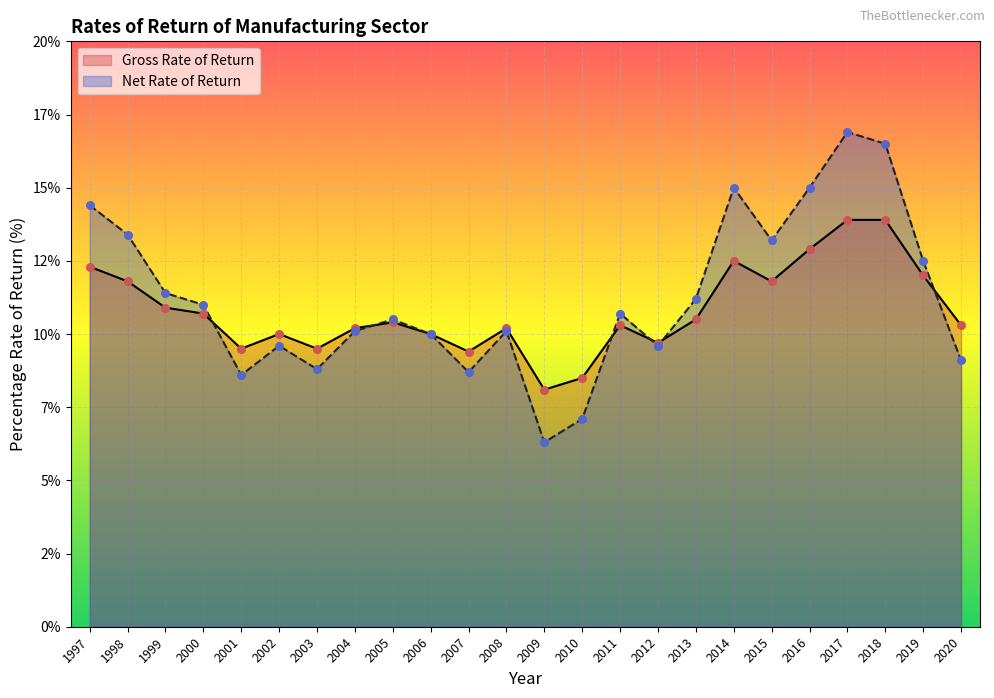

What are all the series names shown in the legend?

Gross Rate of Return, Net Rate of Return